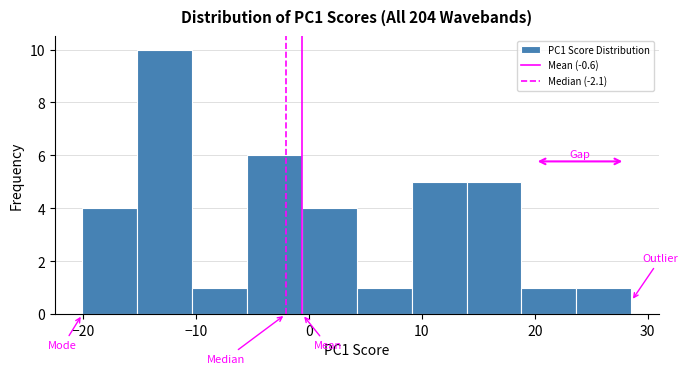

Reading left to right, list every bar in this chart as the range it spans on the x-axis followed by its height. Neither the bar edges nor the heights are printed on the chart, so give them approximately, as read against the axes.

-20 to -15: 4
-15 to -10: 10
-10 to -5: 1
-5 to -1: 6
-1 to 4: 4
4 to 9: 1
9 to 14: 5
14 to 19: 5
19 to 24: 1
24 to 29: 1